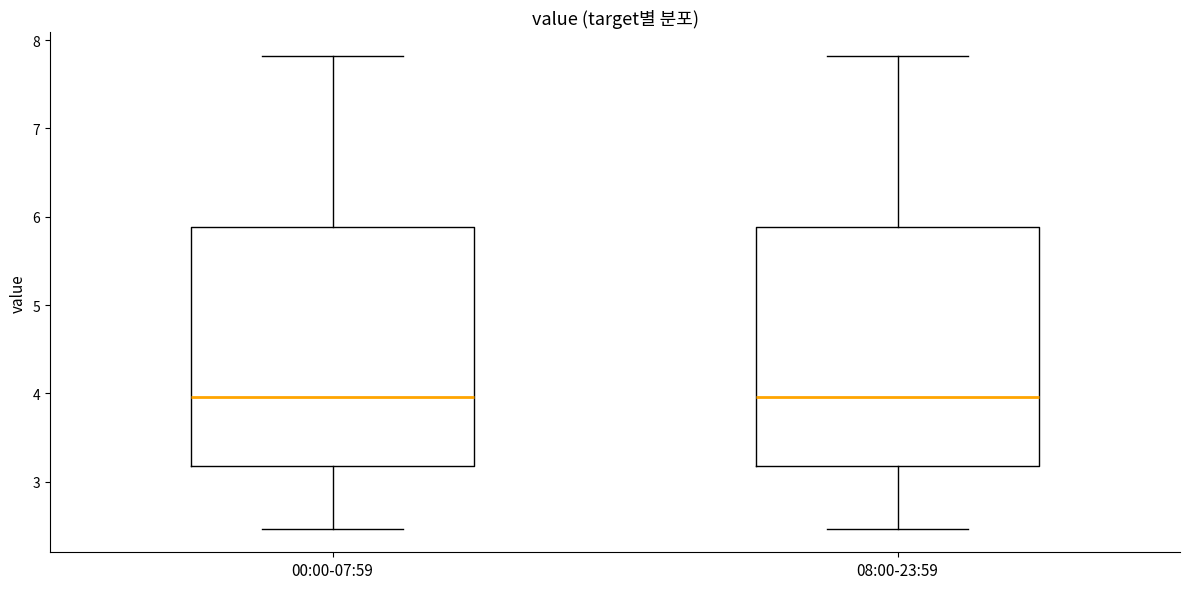

Where does the lower whisker of the box for 00:00-07:59 end on the y-axis? The values are not printed on the chart, so give them approximately, as read against the axis.

2.5